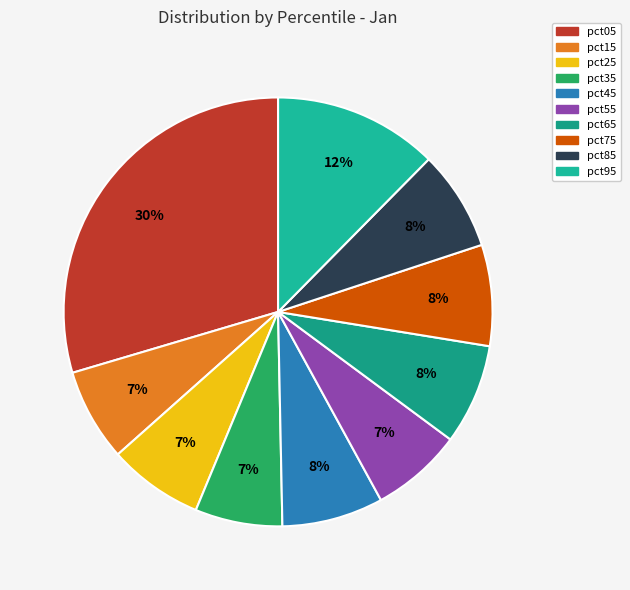

Does pct55 represent more than half of the total?

No